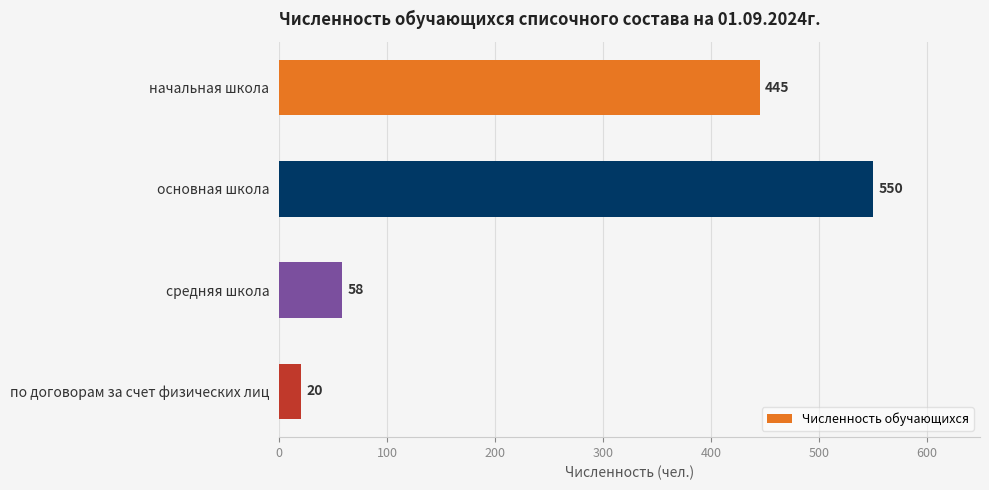

What is the sum of all values?

1073